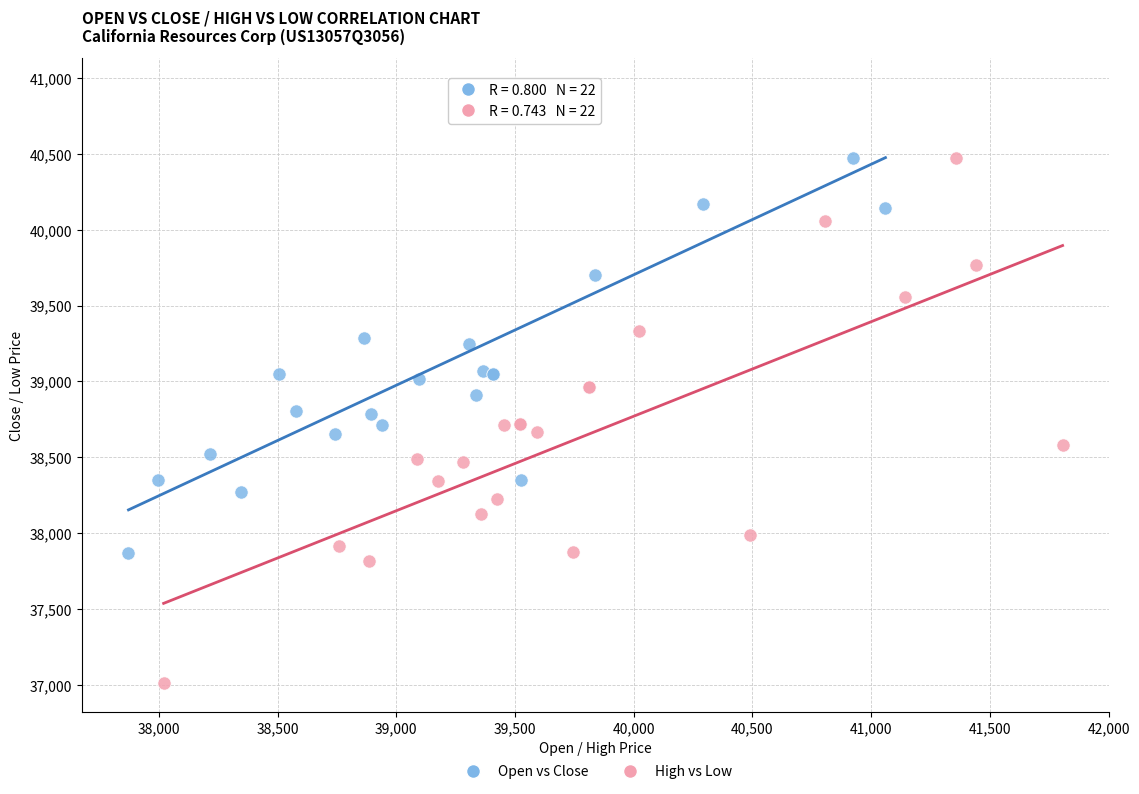

Which series has the widest spread of Y values?

High vs Low